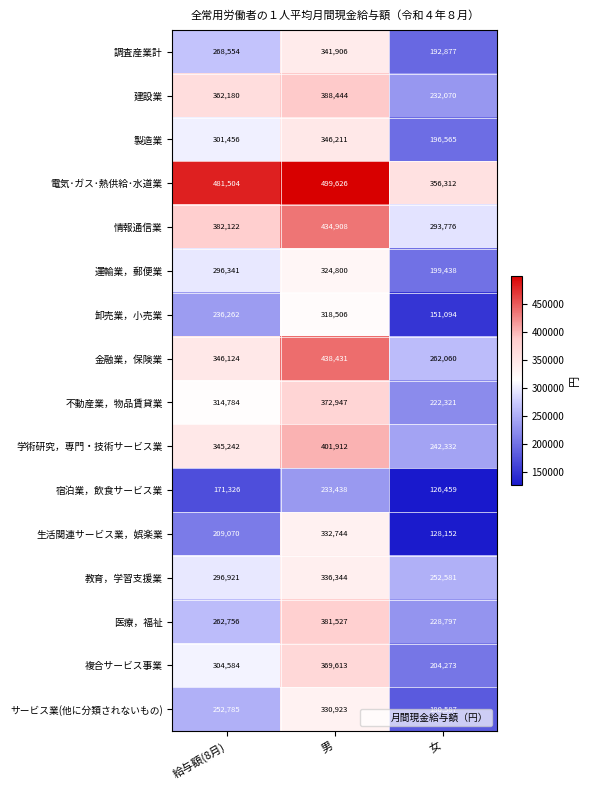

Which series has the largest total across all categories?

電気･ガス･熱供給･水道業